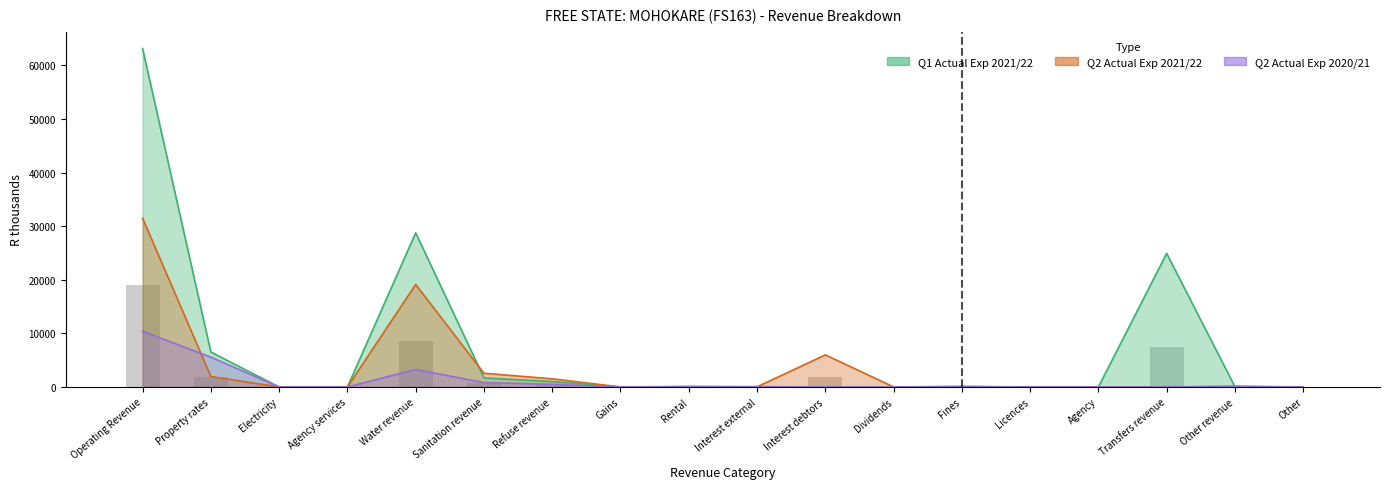

Where does the Actual Expenditure Q2 2021/22 series first go above 67?

Operating Revenue